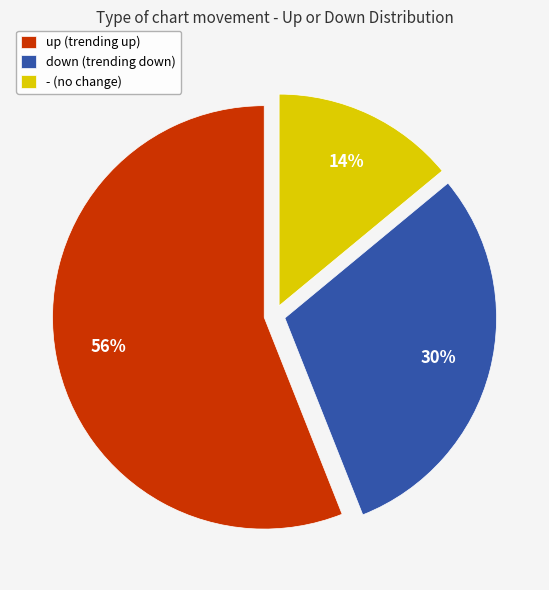

Rank the categories by value from highest to lowest.

up, down, -